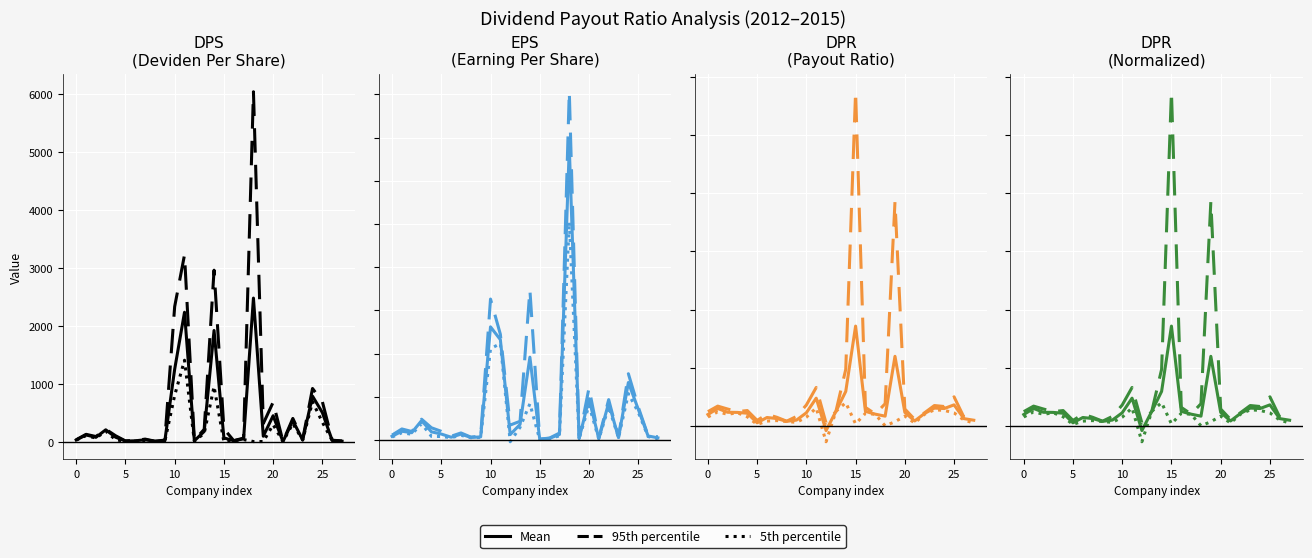

Which has a higher value, 9 or 5?

5